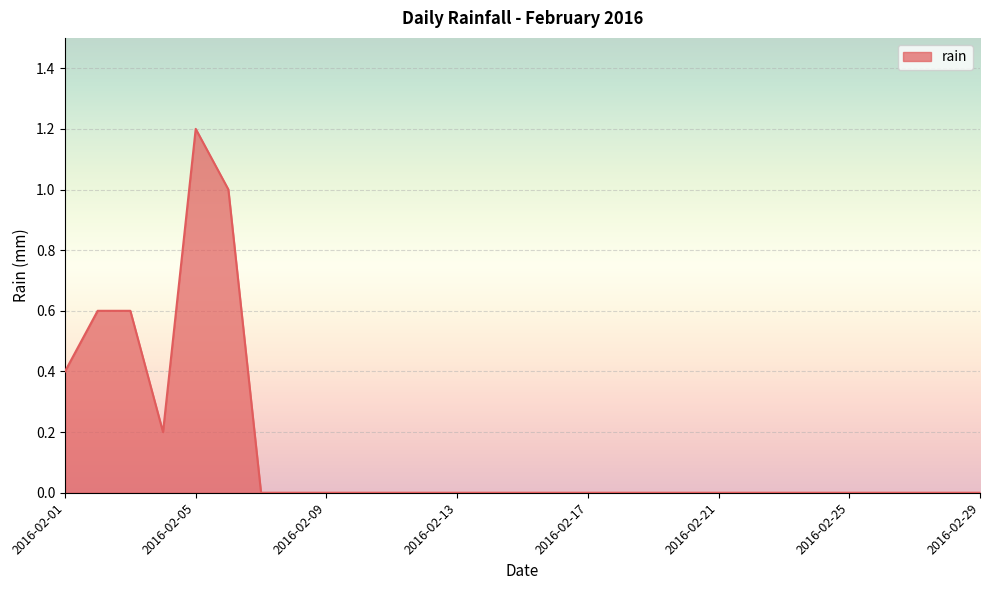

What is the maximum value shown in the chart?

1.2